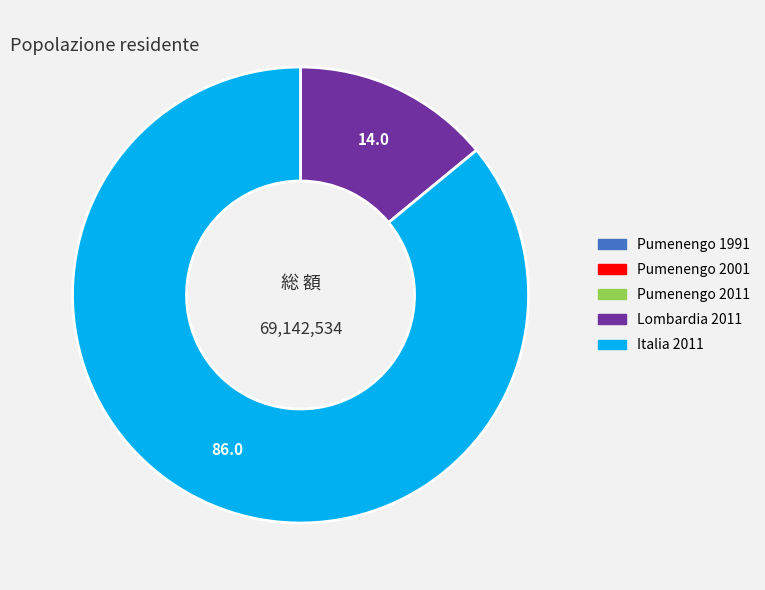

What is the largest slice in the pie chart?

Italia 2011